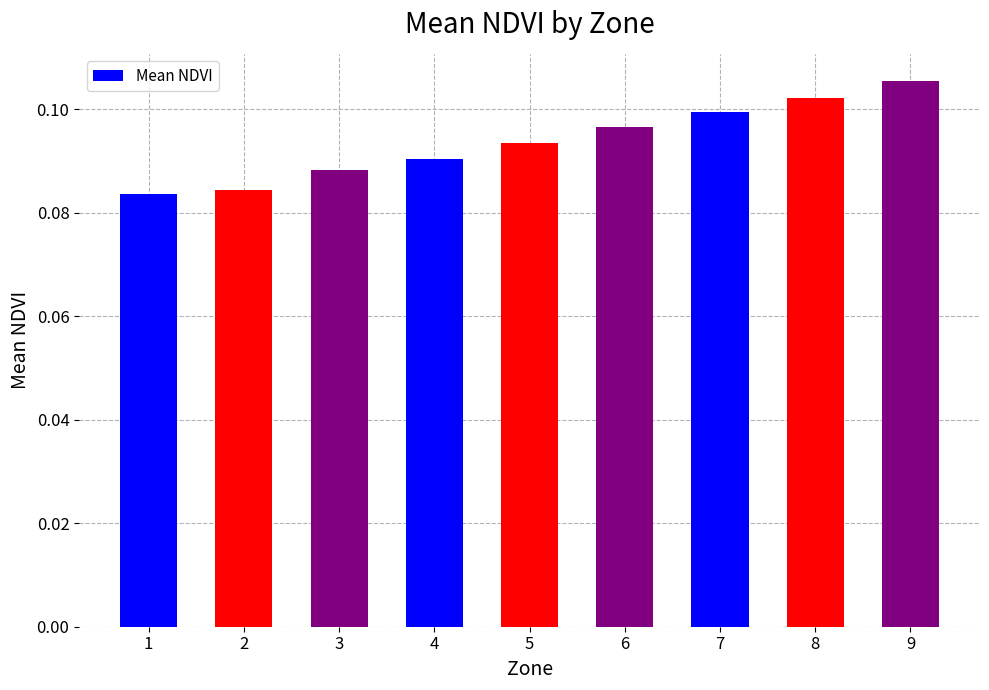

At which category does the chart reach its peak across all series?

9